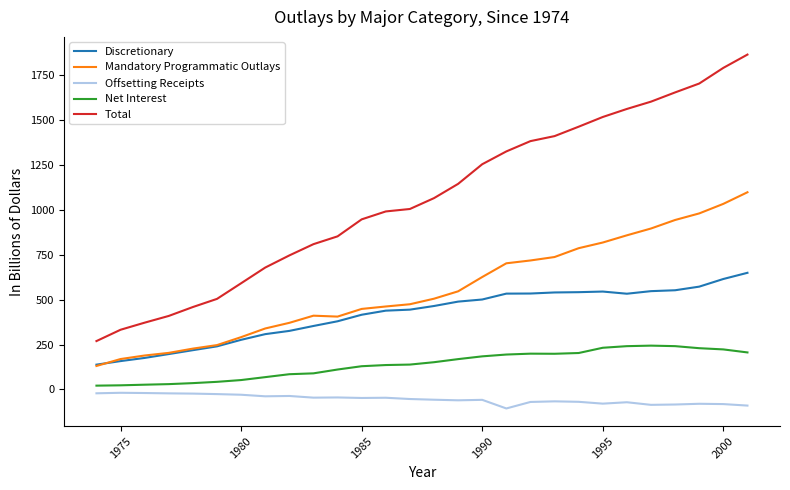

Which series has the largest range (max minus min)?

Total